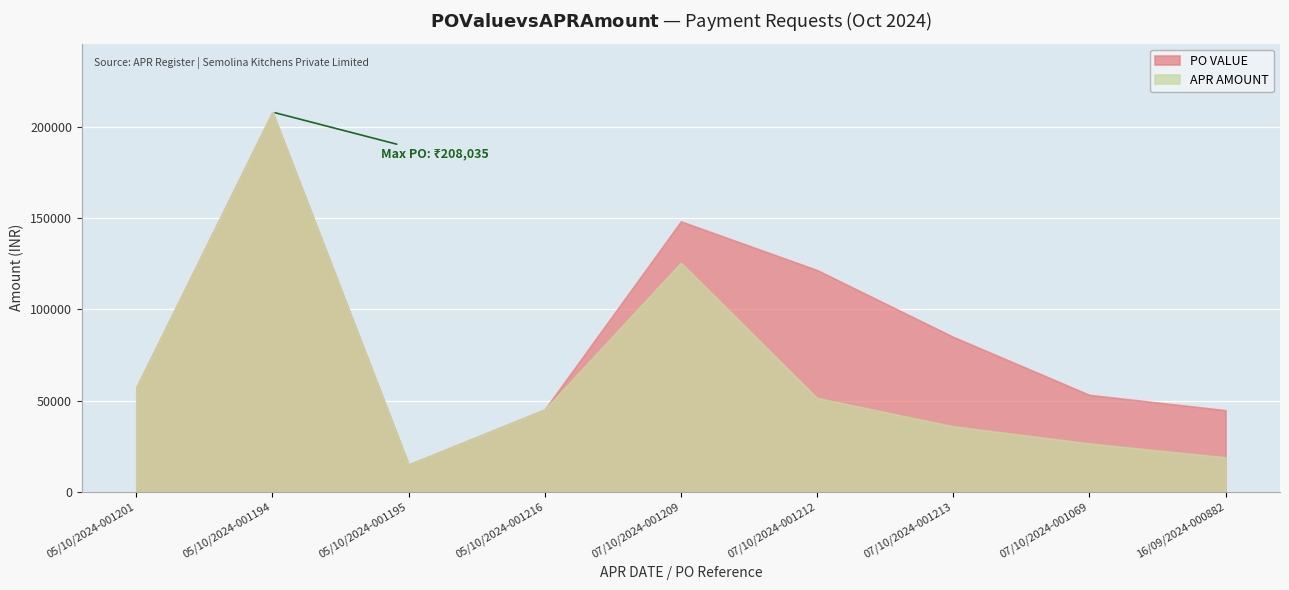

What is the difference between the APR AMOUNT values at 07/10/2024-001069 and 07/10/2024-001209?

98991.0